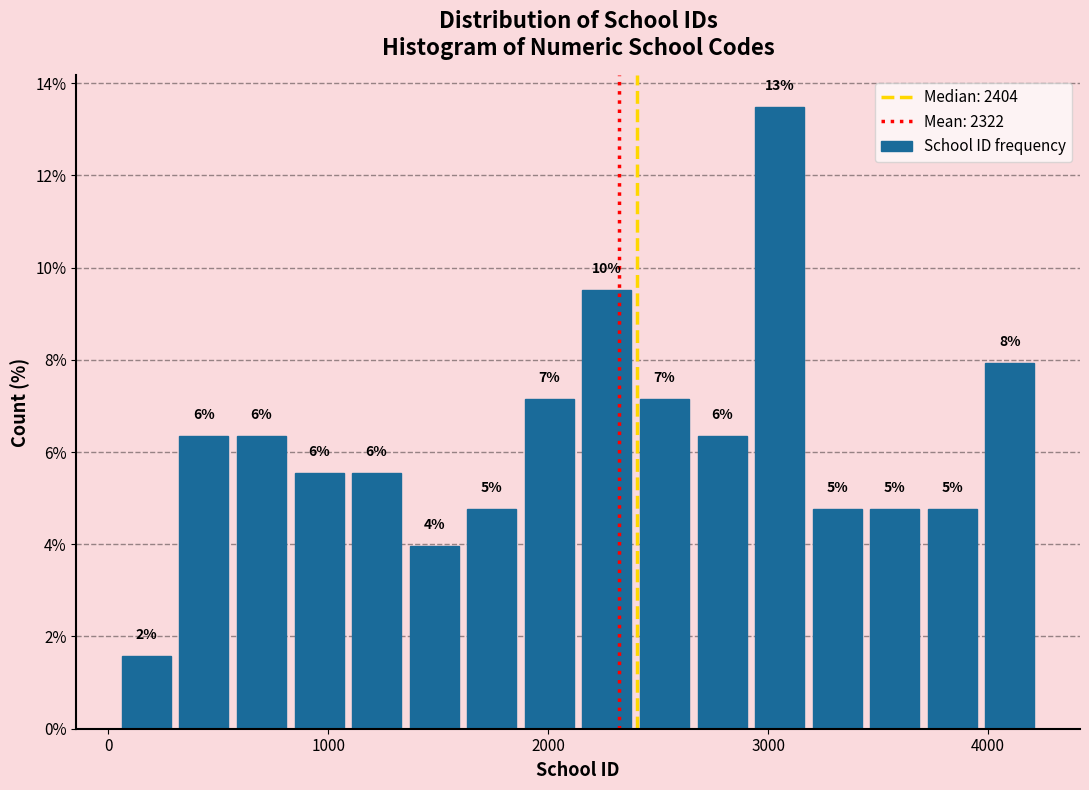

Around what value on the x-axis is the tallest bar? Give the approximate position of its centre, as read against the axis.

3100